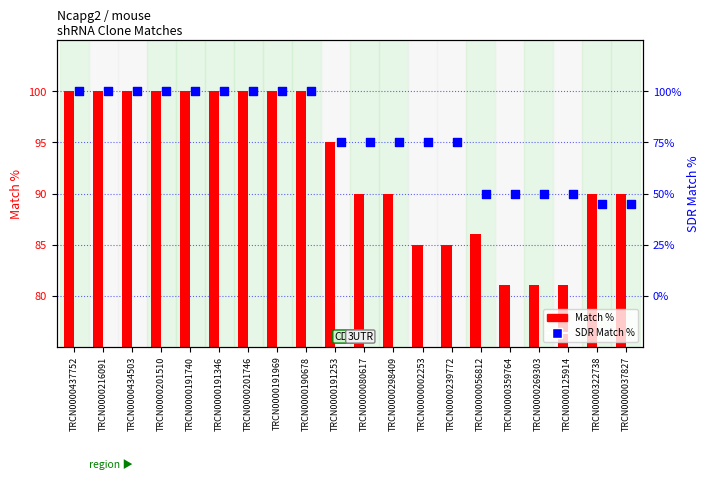

At how many categories does at least one series exceed 98?

9